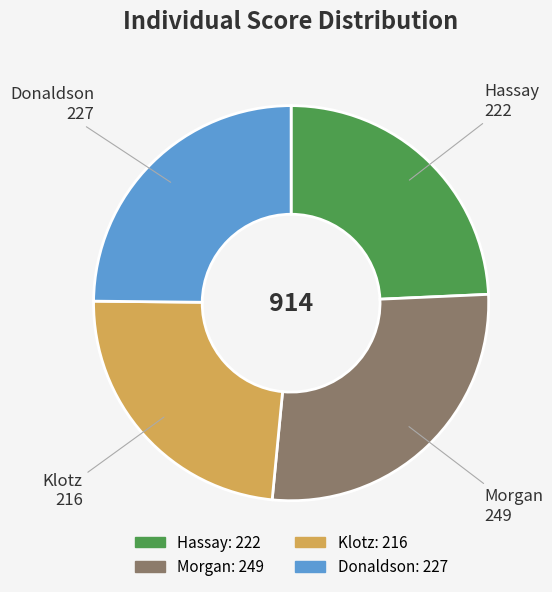

Does Donaldson represent more than half of the total?

No